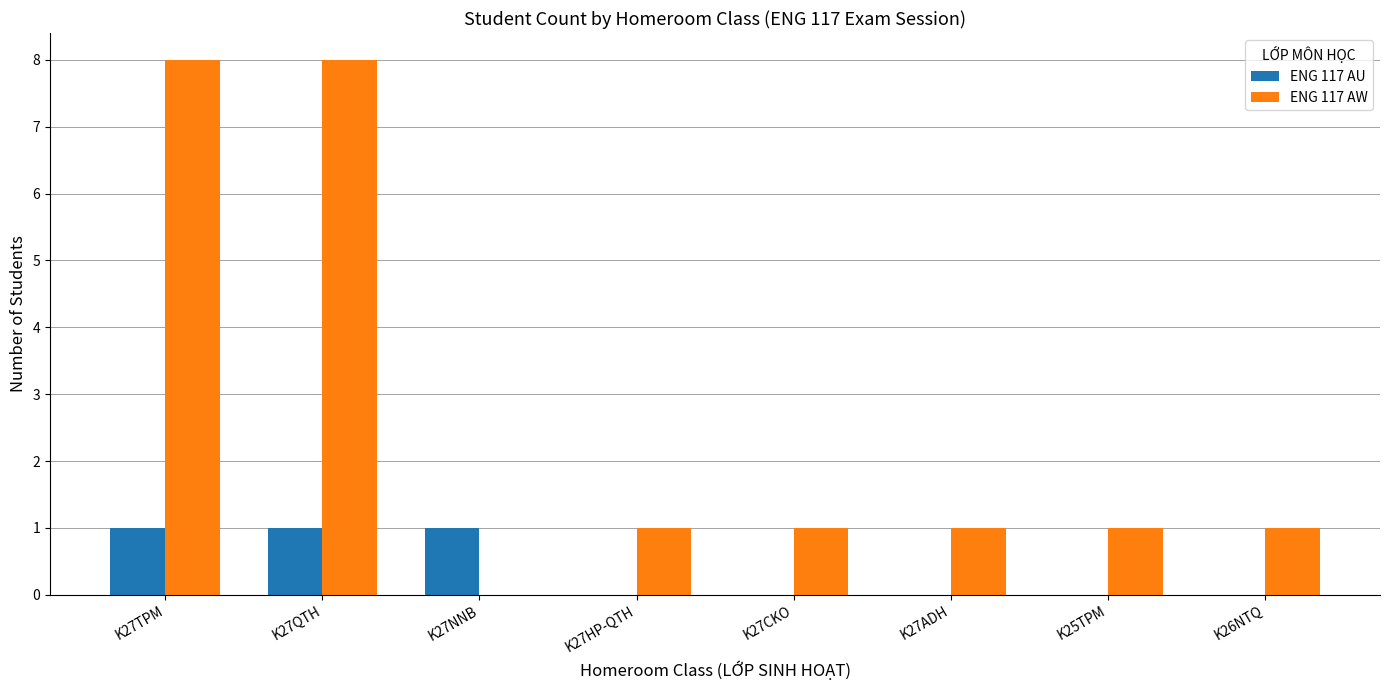

True or false: ENG 117 AW has a value of 1 at K25TPM.

True